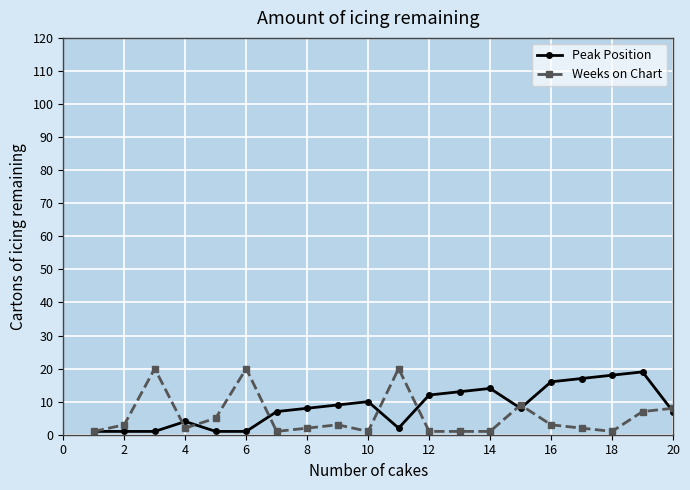

True or false: Weeks on Chart has more than 2 points higher than both neighbors.

True